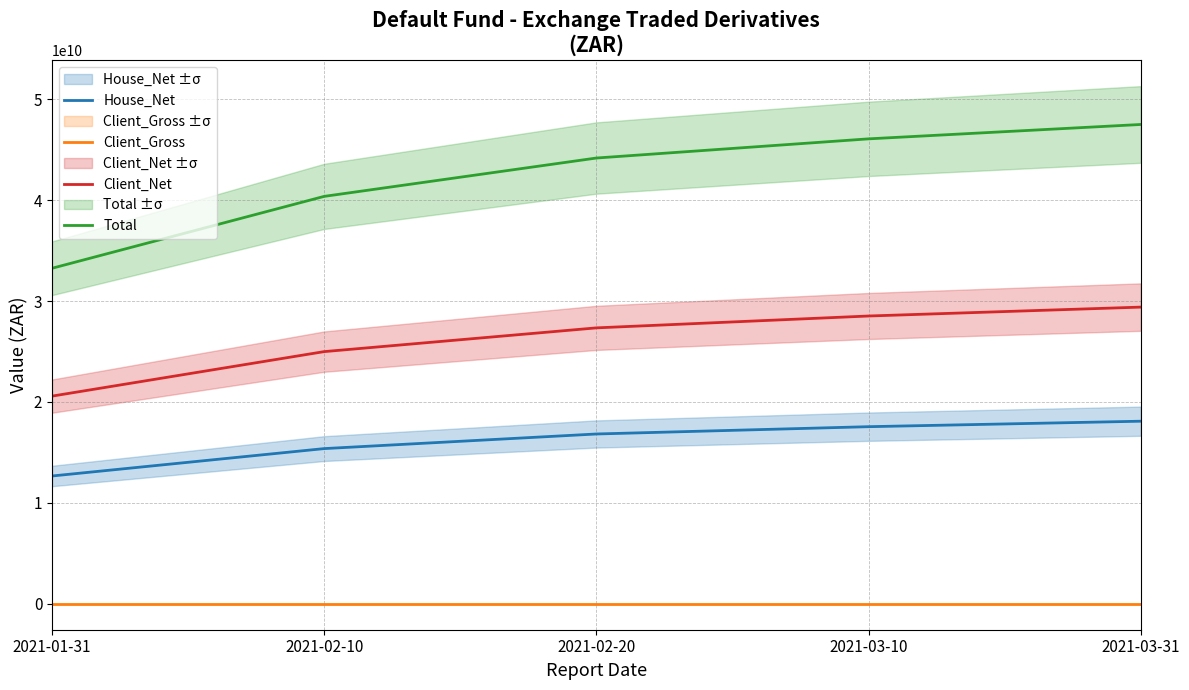

List the series in order of their overall mean, highest first.

Total, Client_Net, House_Net, Client_Gross